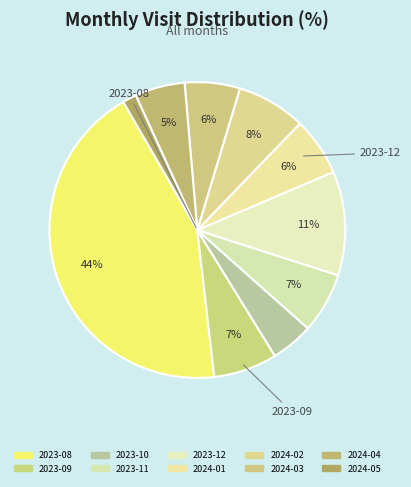

Is it true that 2023-08 is 33% of the pie?

False